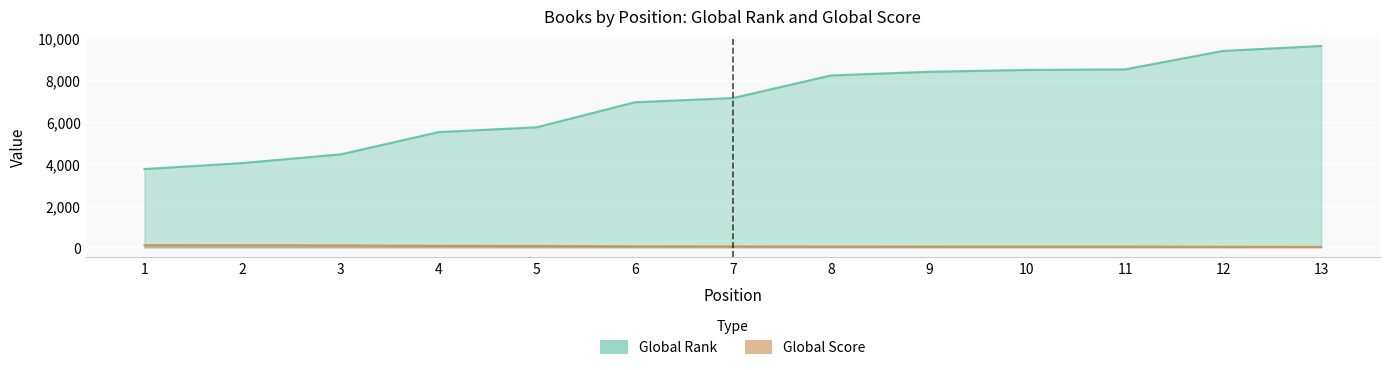

At which category does the chart reach its minimum across all series?

13